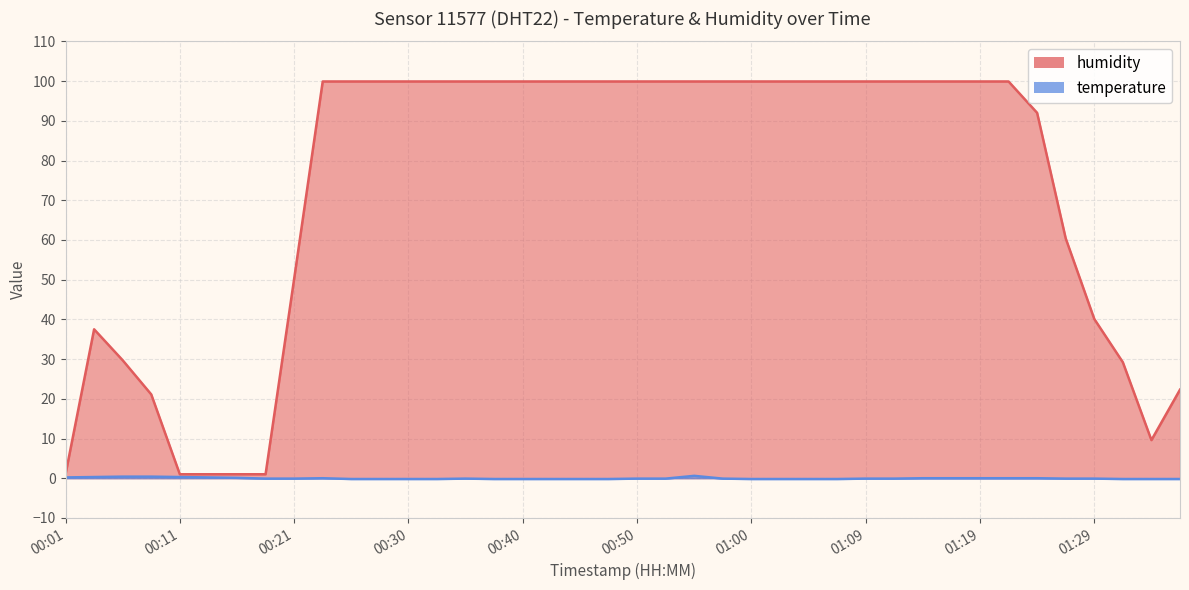

Where does the humidity series first go above 99?

00:23